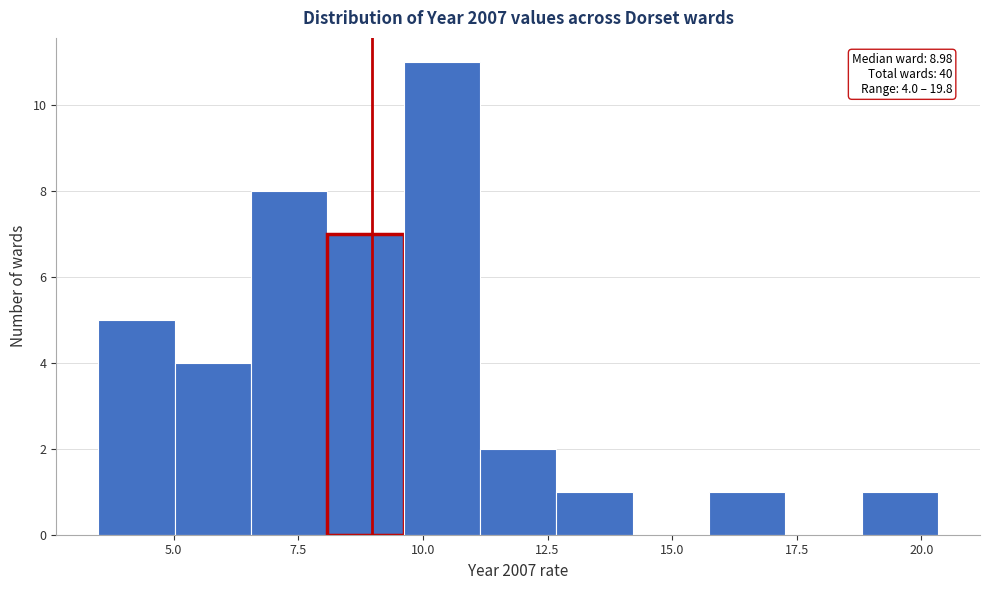

Read against the x-axis, roughly where is the centre of the tallest bar?

10.5